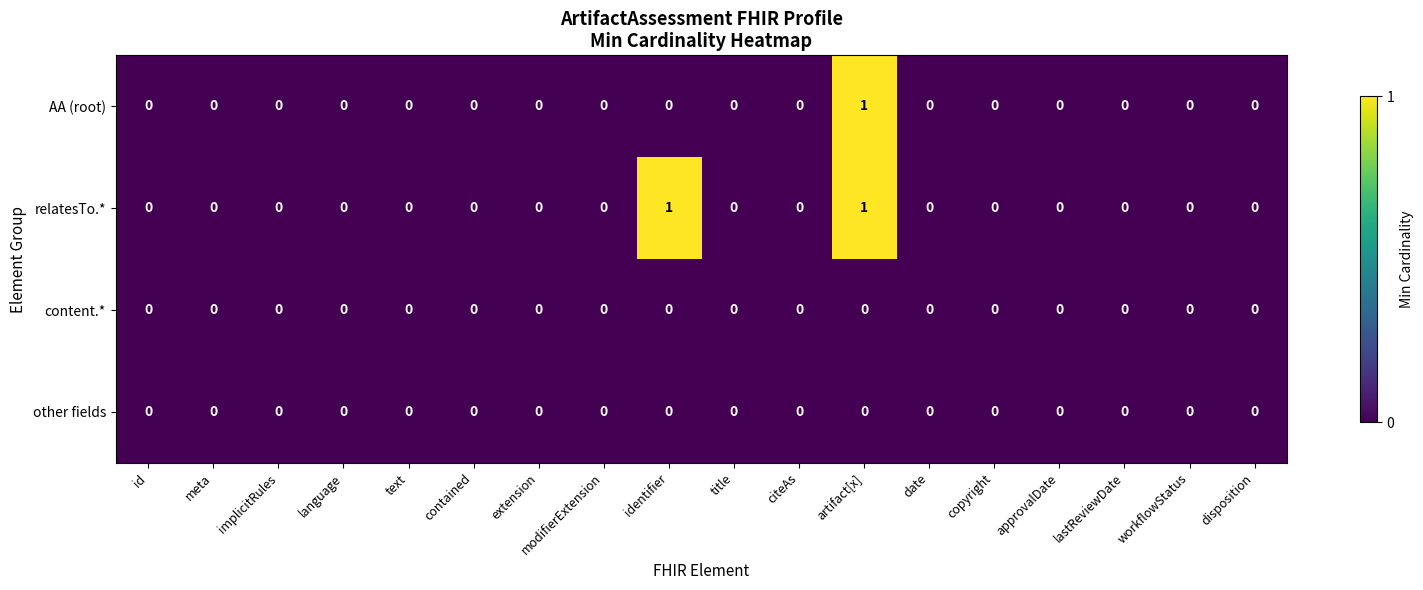

At which category is the sum across all series the highest?

artifact[x]